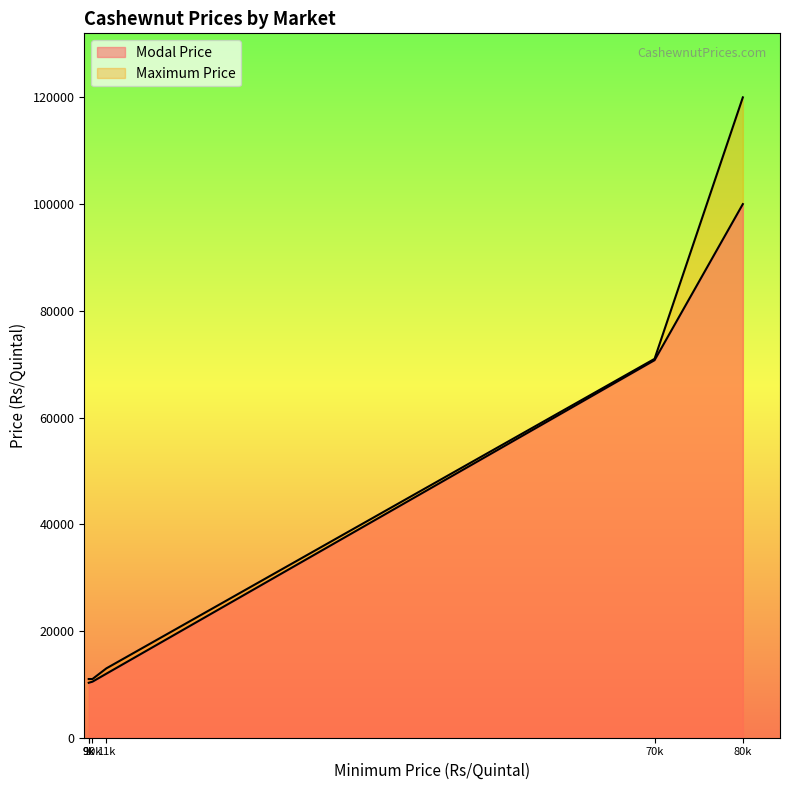

At which category does the chart reach its minimum across all series?

9600